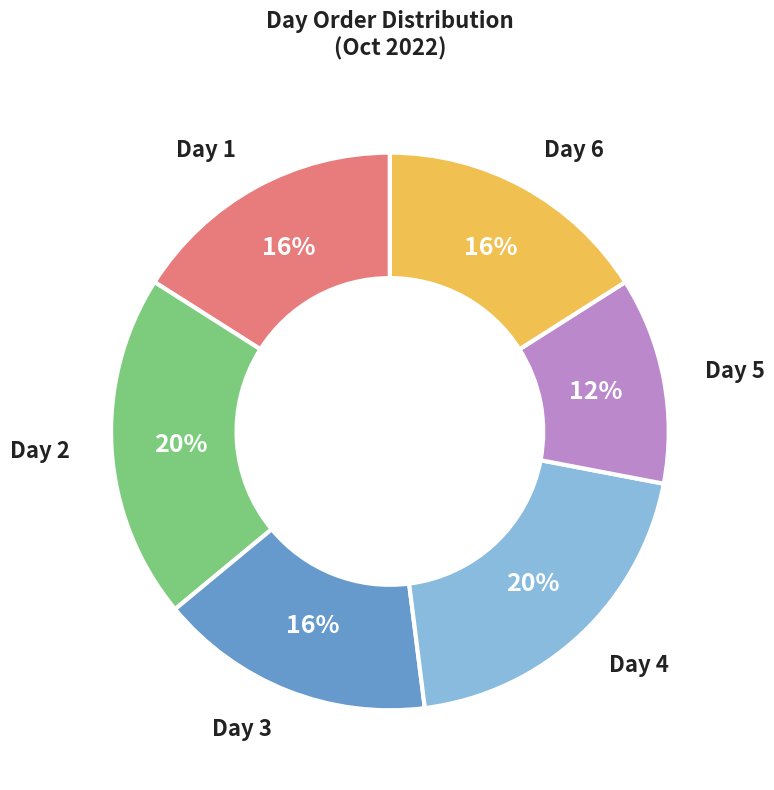

The Day 3 slice represents 8% of the pie. True or false?

False